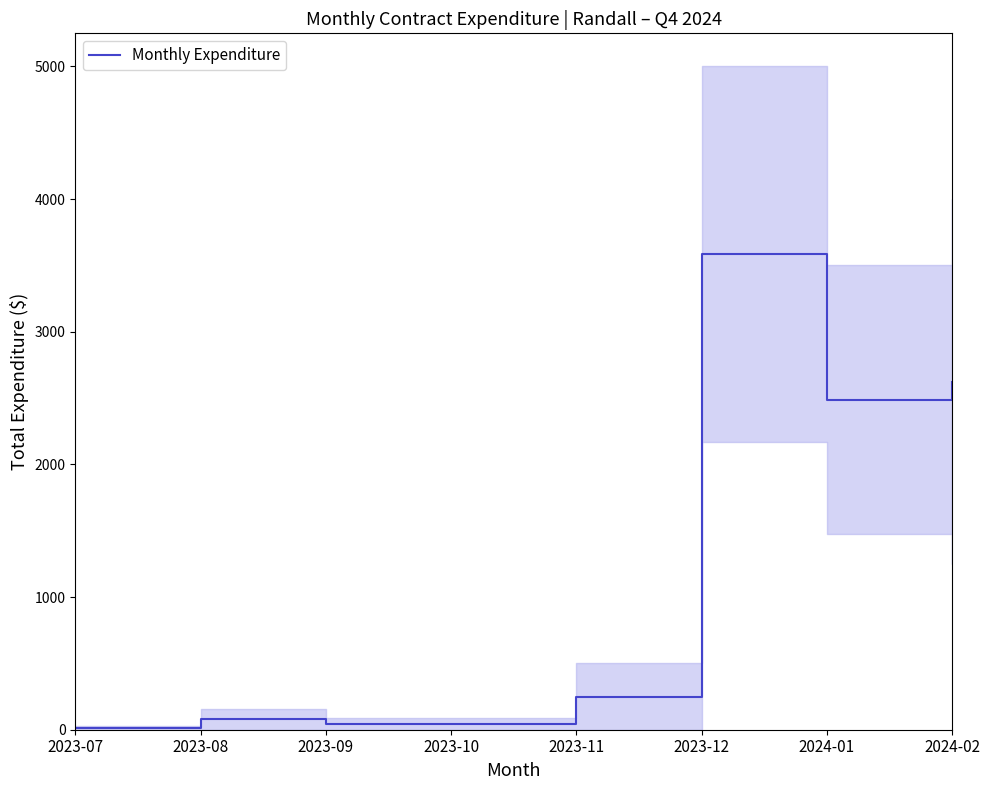

What is the greatest value displayed?

3583.9